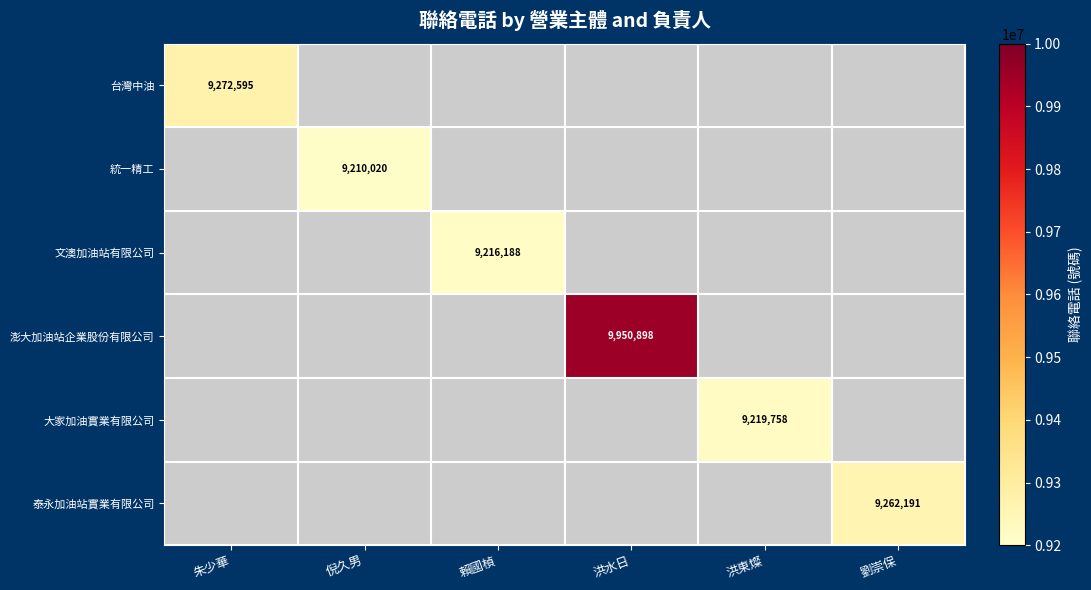

Between 洪東燦 and 洪水日, which is larger?

洪水日